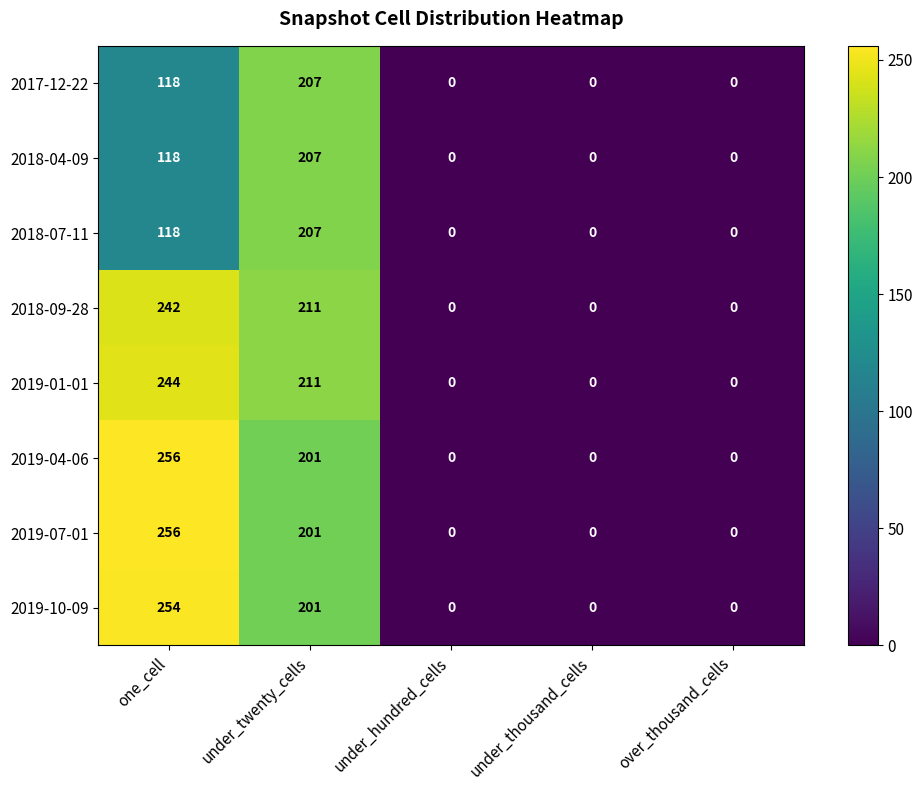

Which label corresponds to the largest value in the chart?

one_cell